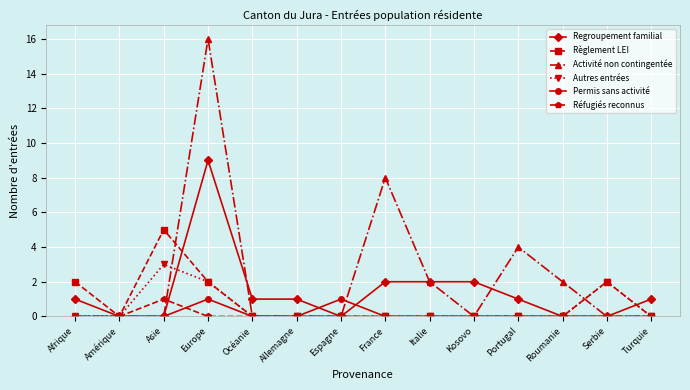

Between Afrique and Portugal, which series saw the biggest shift?

Activité non contingentée